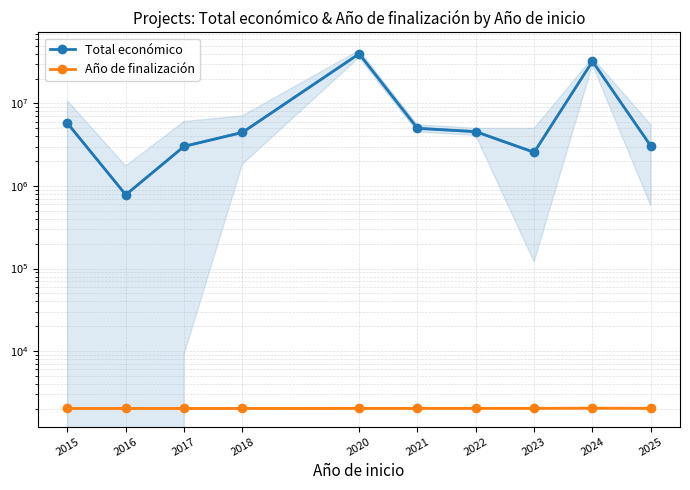

At 2020, list the series in order from largest to smallest.

Total económico, Año de finalización